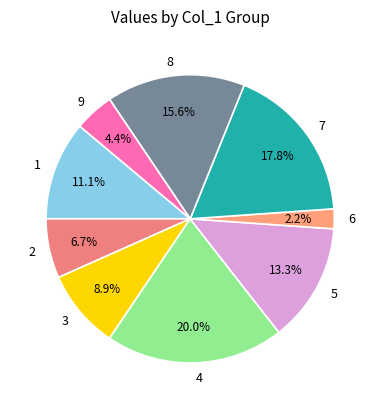

What percentage is NOT represented by 4?

80.0%